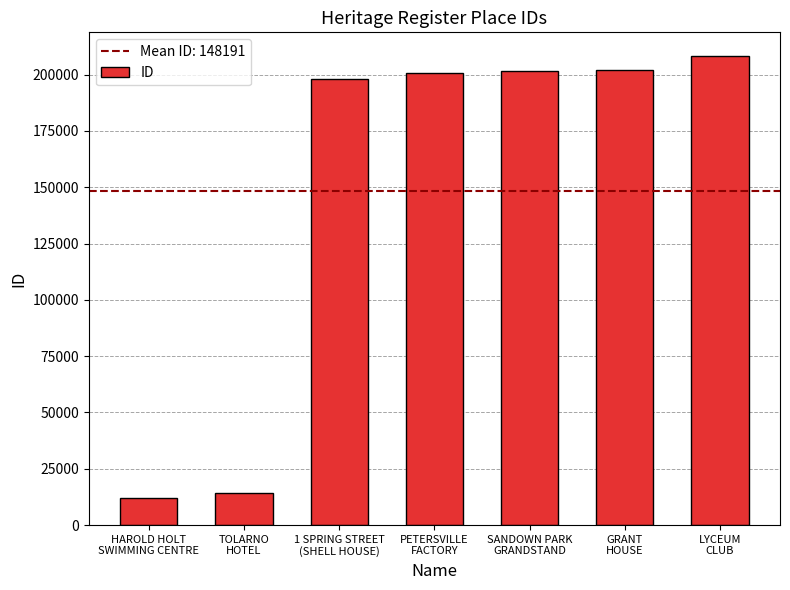

True or false: the data shows 108473 at PETERSVILLE
FACTORY.

False